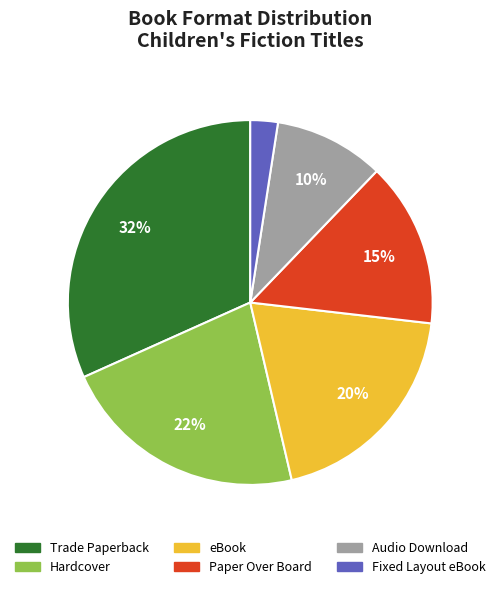

Which slice is the largest?

Trade Paperback